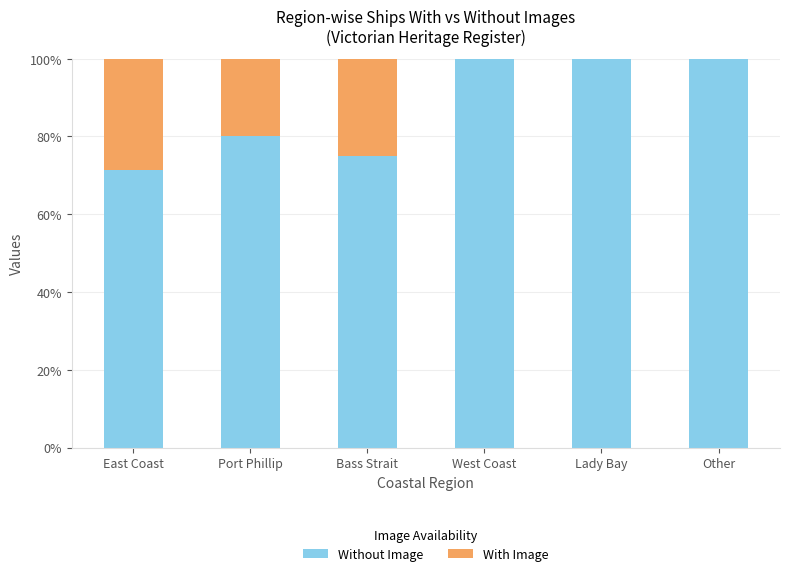

At which label is Without Image closest to 85?

Port Phillip